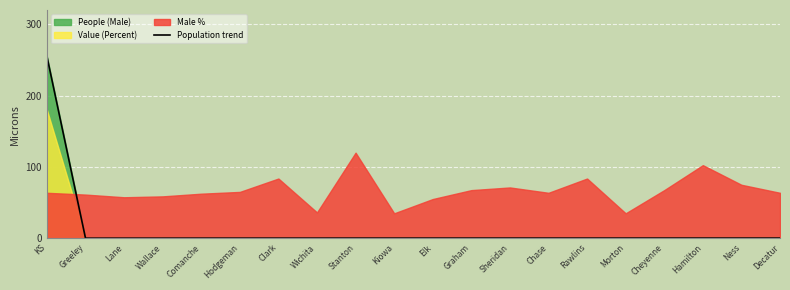

Is it true that the value at KS is 337.5?

False